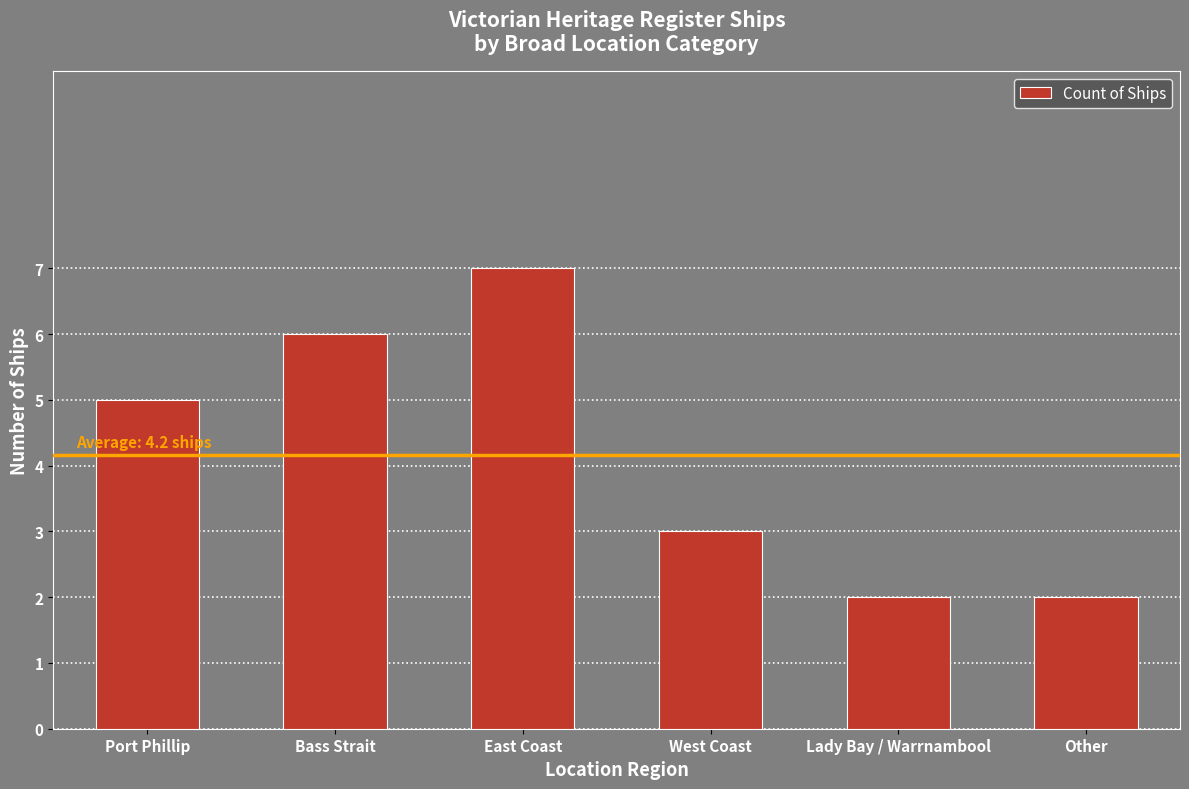

What position from the right is Port Phillip?

6